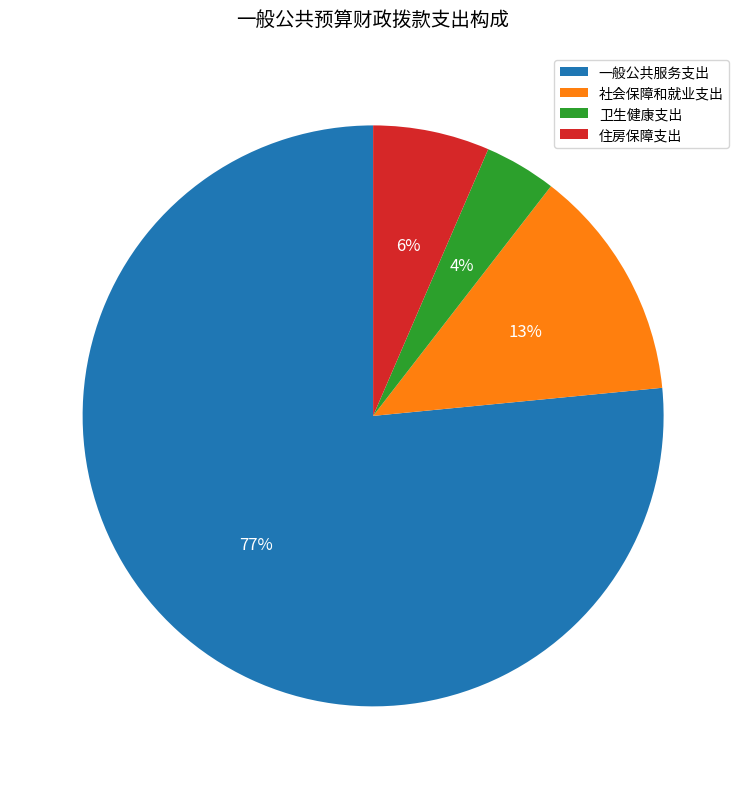

True or false: 住房保障支出 accounts for 6% of the total.

True